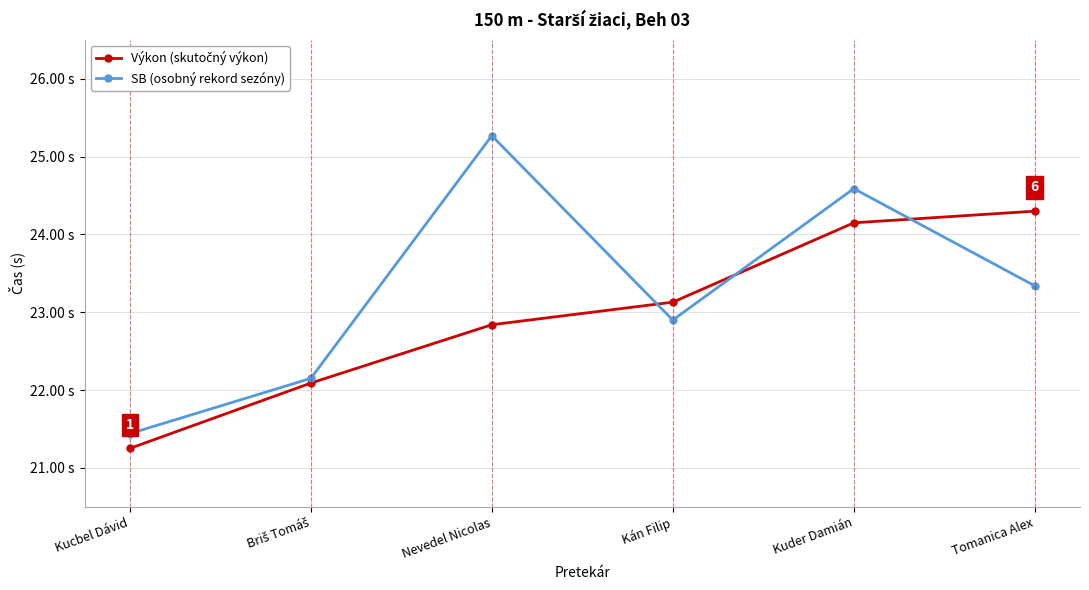

Does the chart have visible grid lines?

Yes